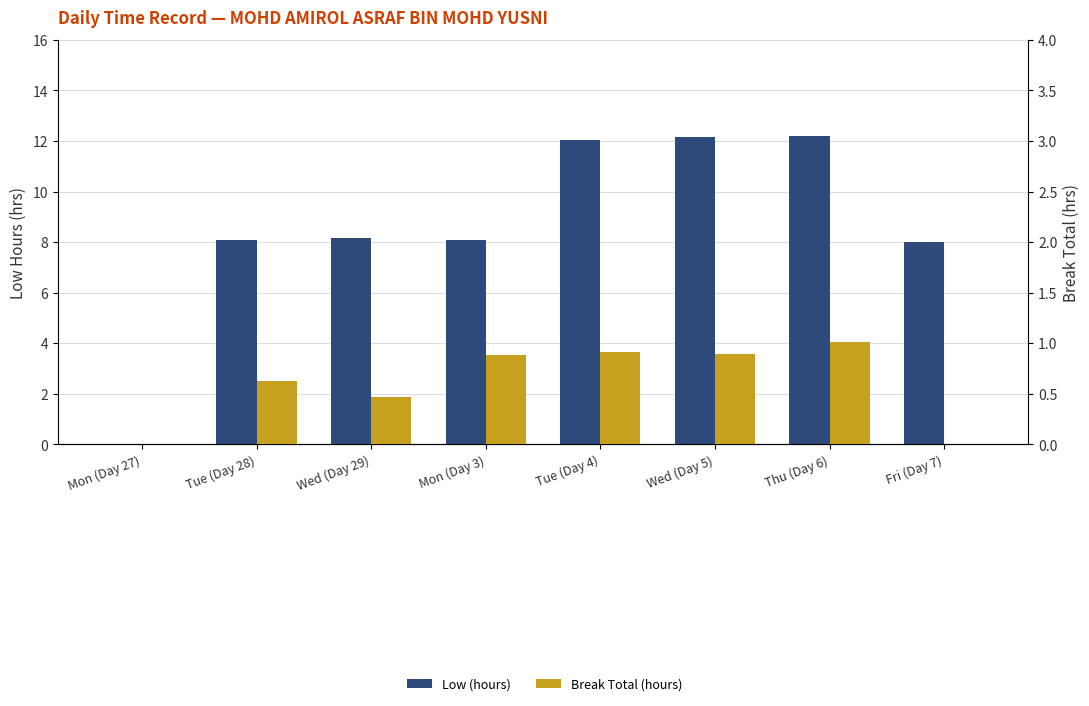

How many data points in Break Total (hours) are above 0?

6